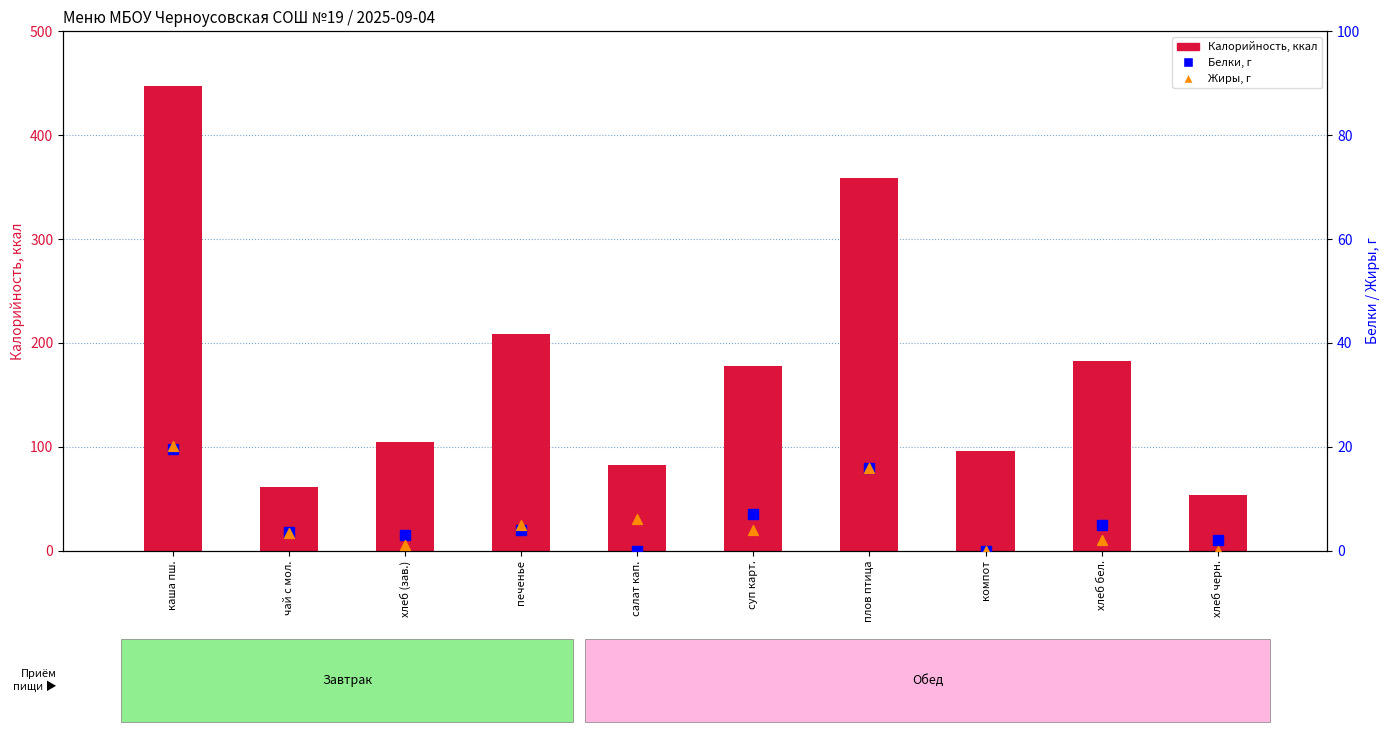

Which series contains the highest Y value?

Калорийность